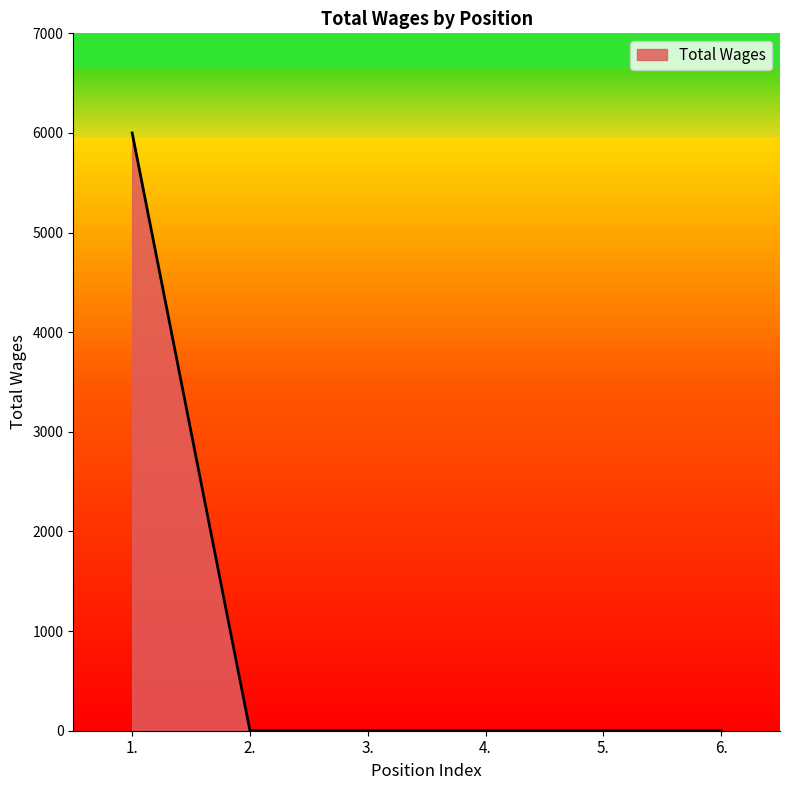

Is it true that the value at 6. is 2690?

False